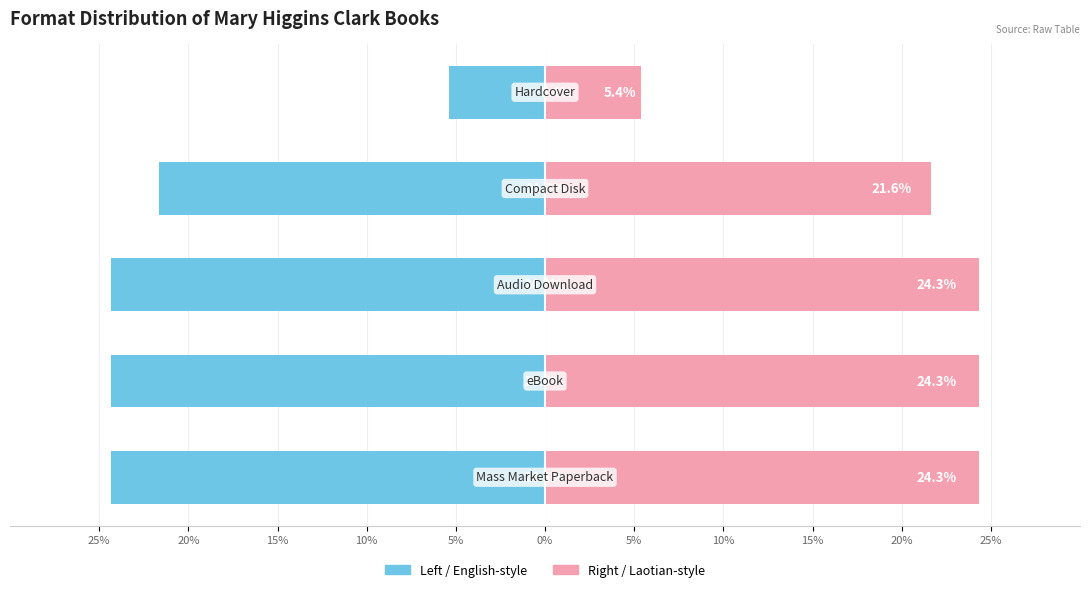

What is the value of the eBook / Audio / CD bar at the 3rd from the left?

24.3